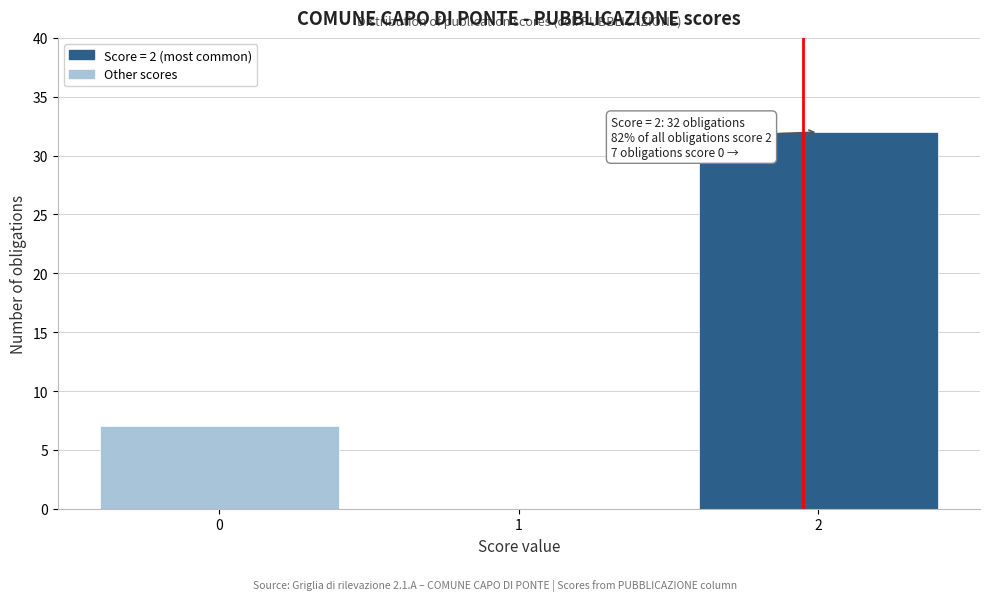

Reading right to left, what are all the values shown in this chart?

2=32	1=0	0=7